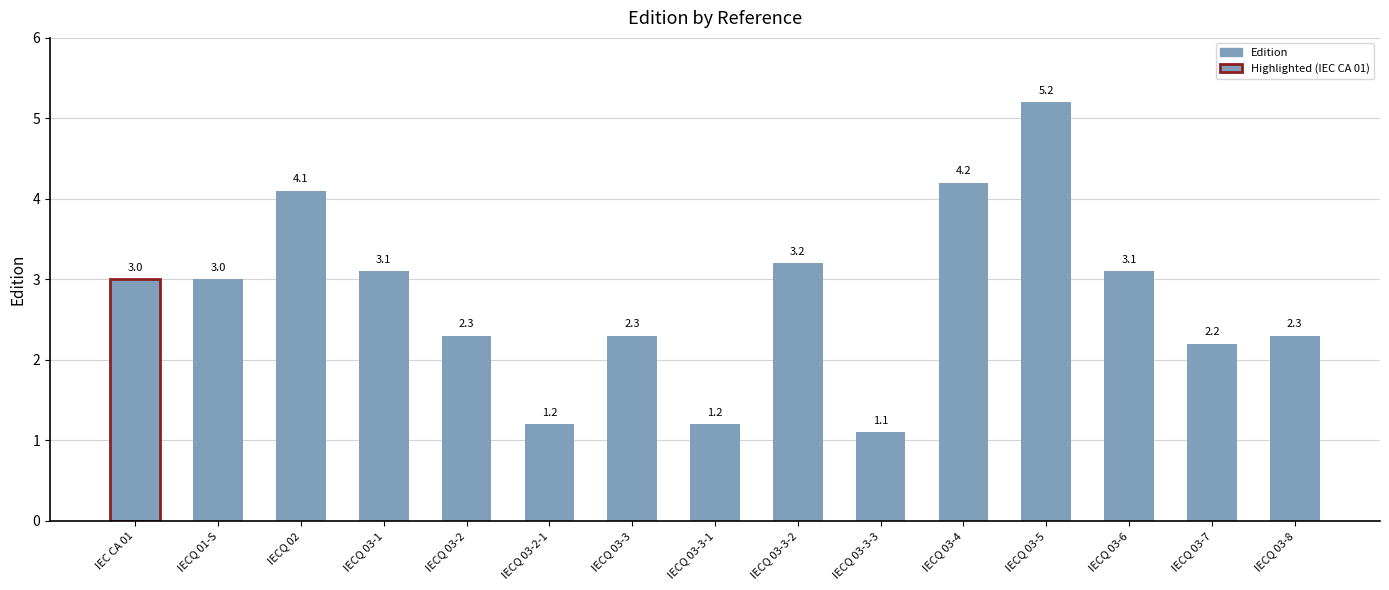

What is the maximum value shown in the chart?

5.2